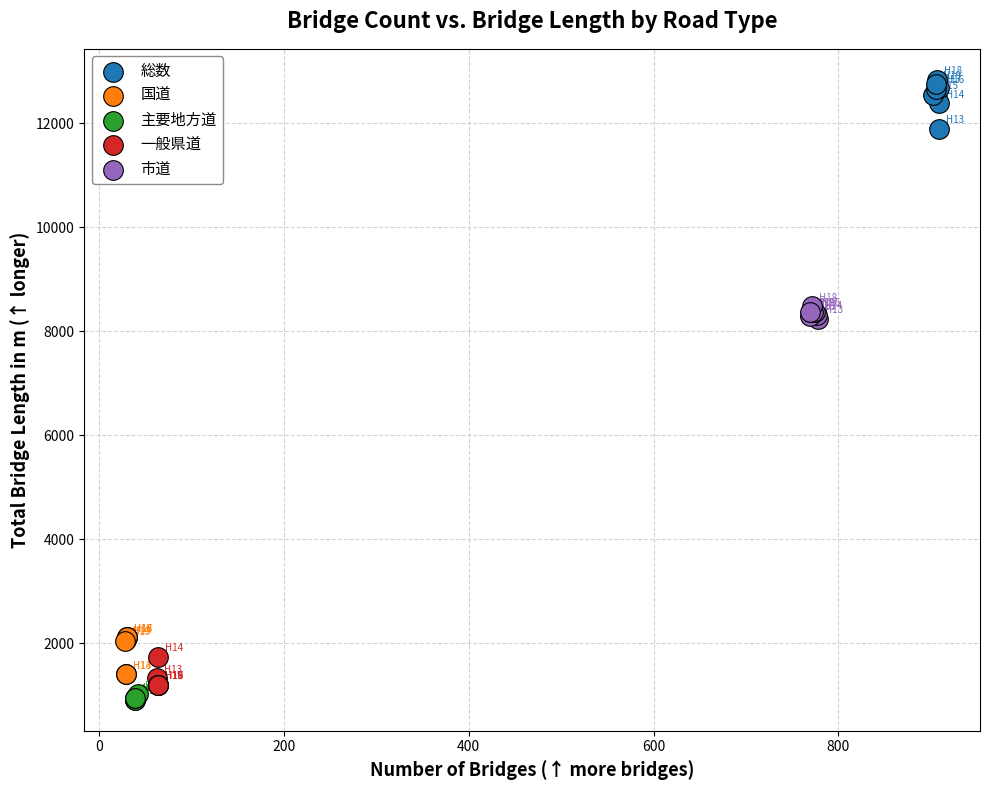

Which series has the widest spread of Y values?

総数